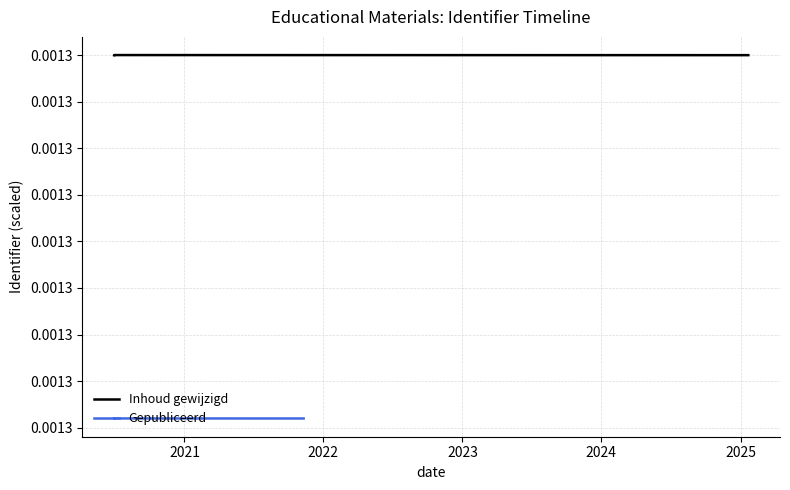

The Gepubliceerd series shows 0.0 at 2023. True or false?

False